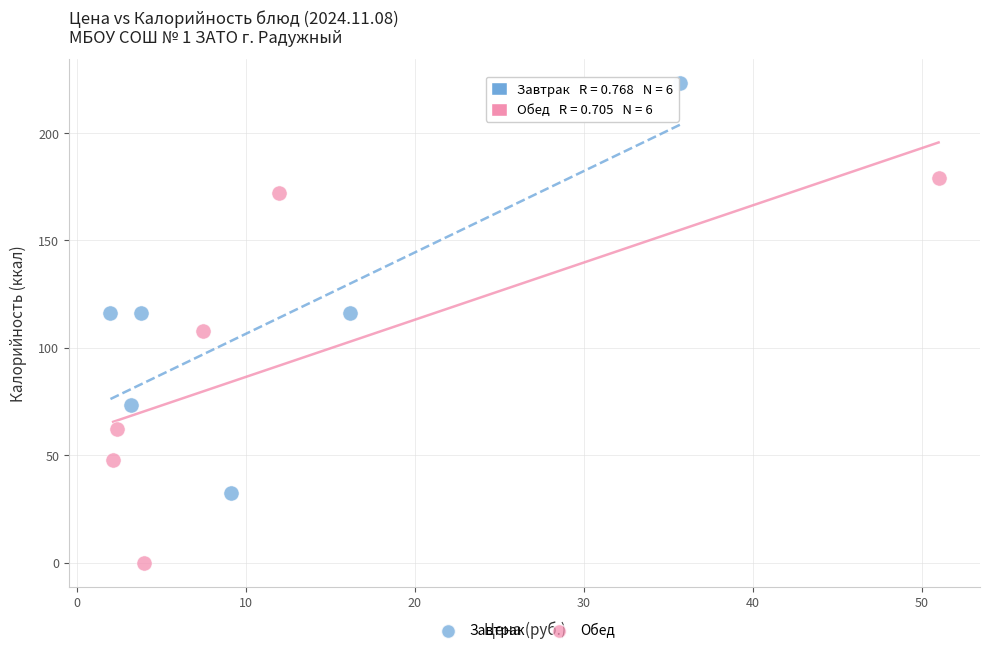

What are all the series names shown in the legend?

Завтрак, Обед